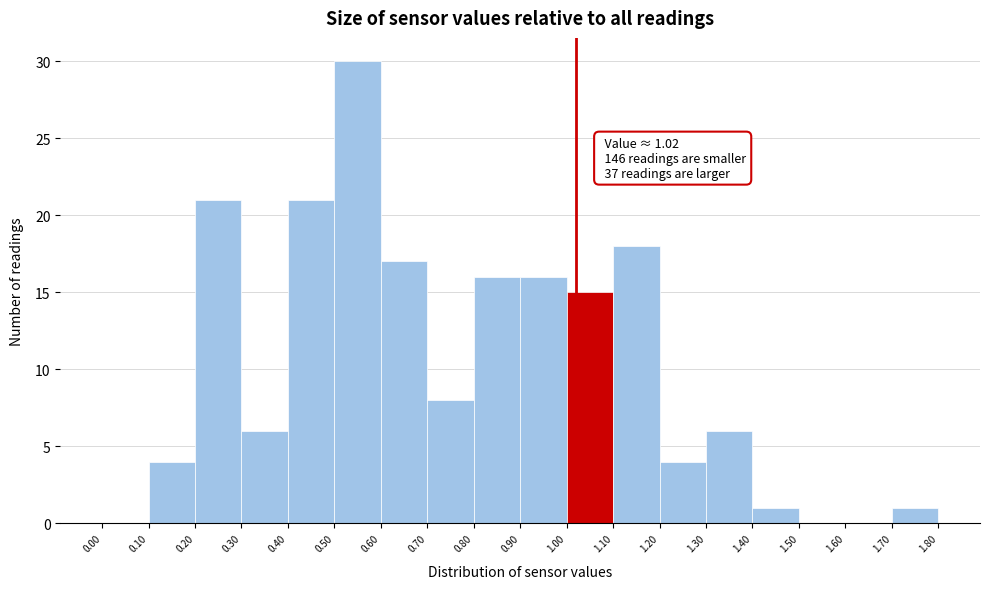

Over which range of the x-axis is the bar tallest?

0.50 to 0.60